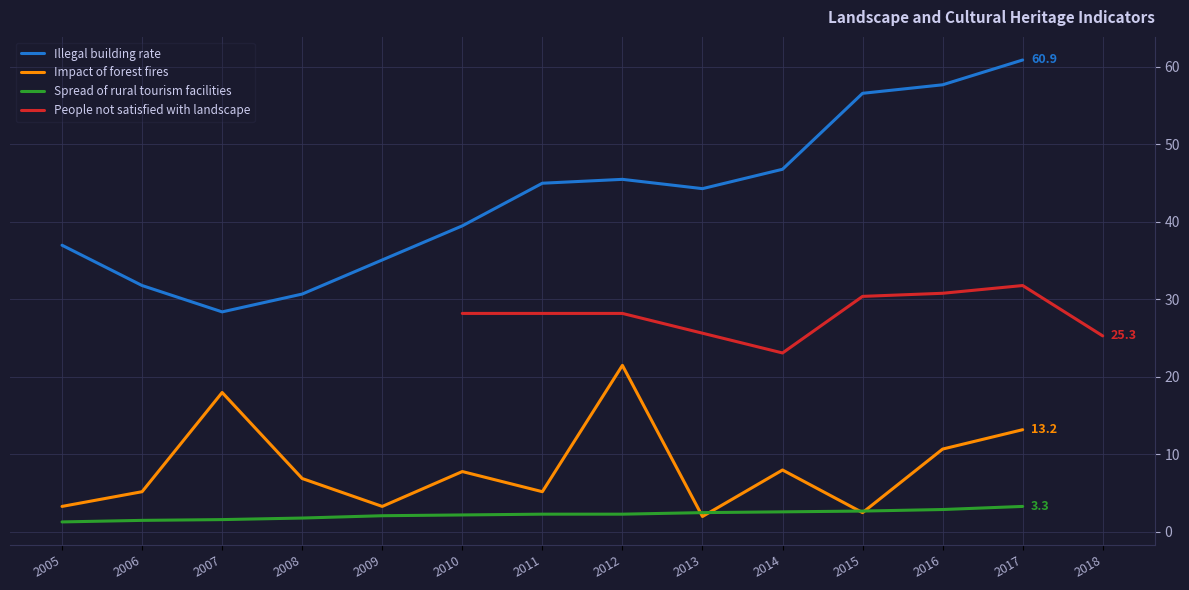

How many data points in Illegal building rate are above 44?

7